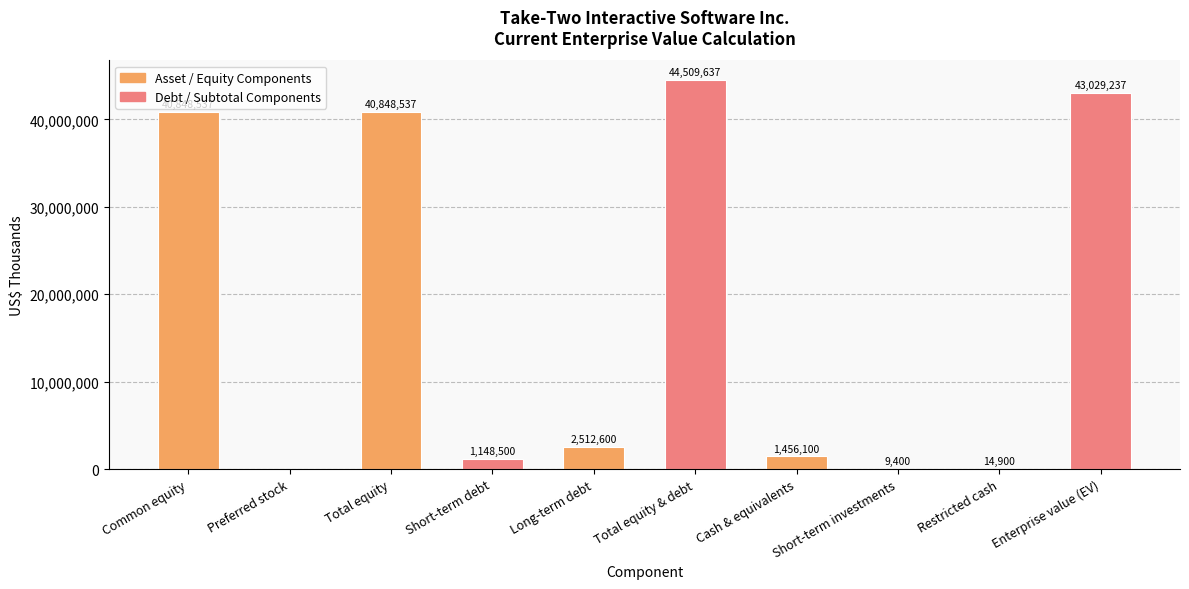

What is the sum of all values?

174377448